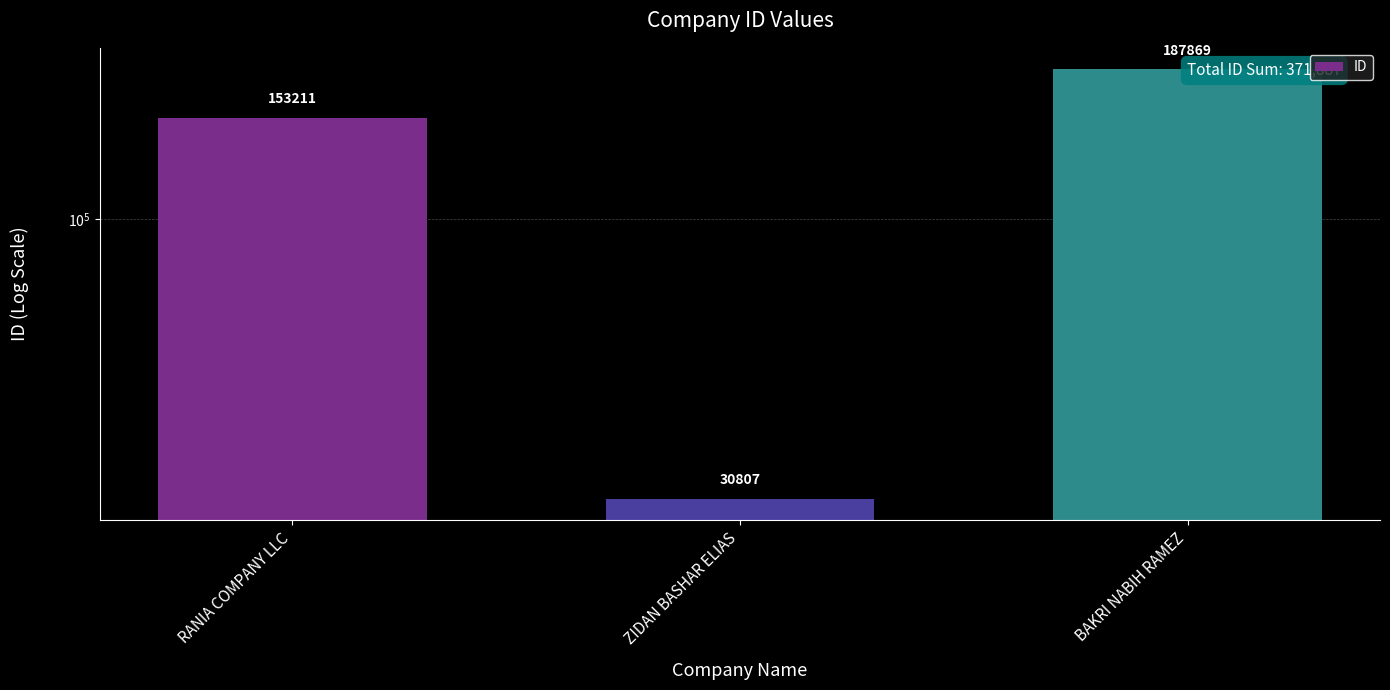

Where does the data first go above 153211?

BAKRI NABIH RAMEZ